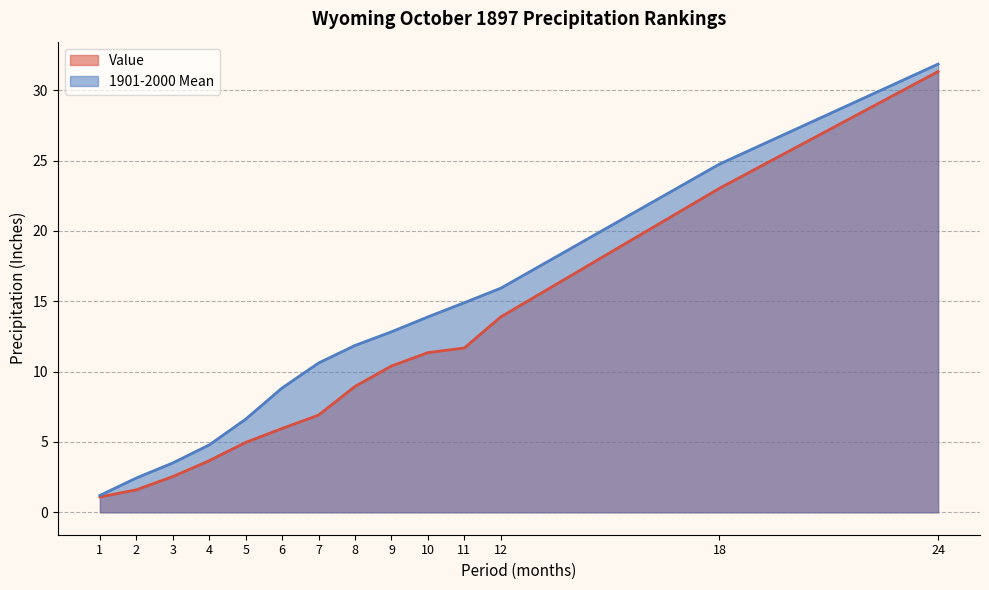

What is the average value of the Value series?

9.8